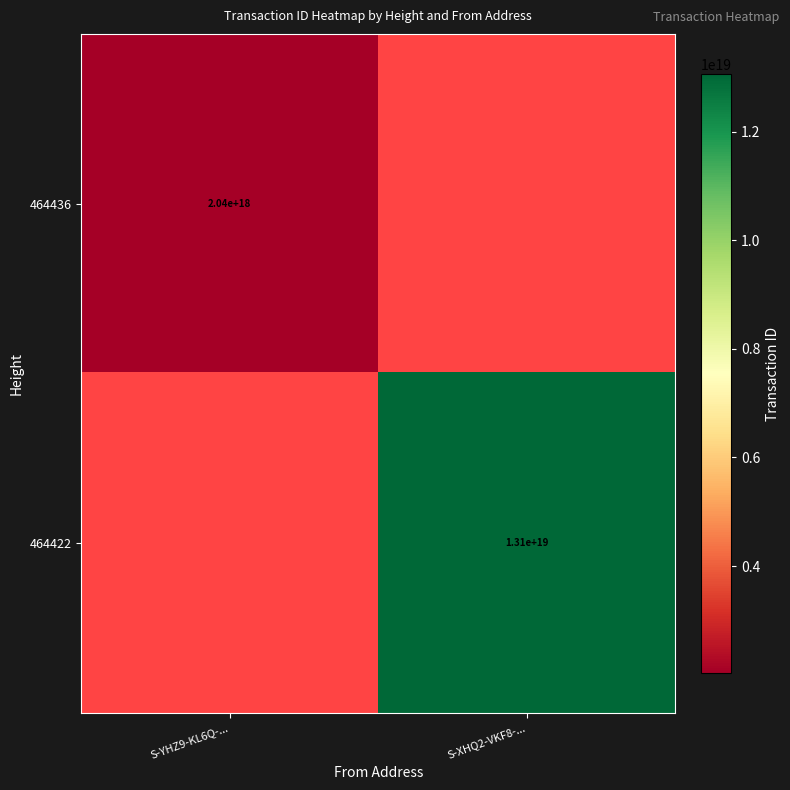

The 464436 series shows 2040000000000000000 at S-YHZ9-KL6Q-.... True or false?

True